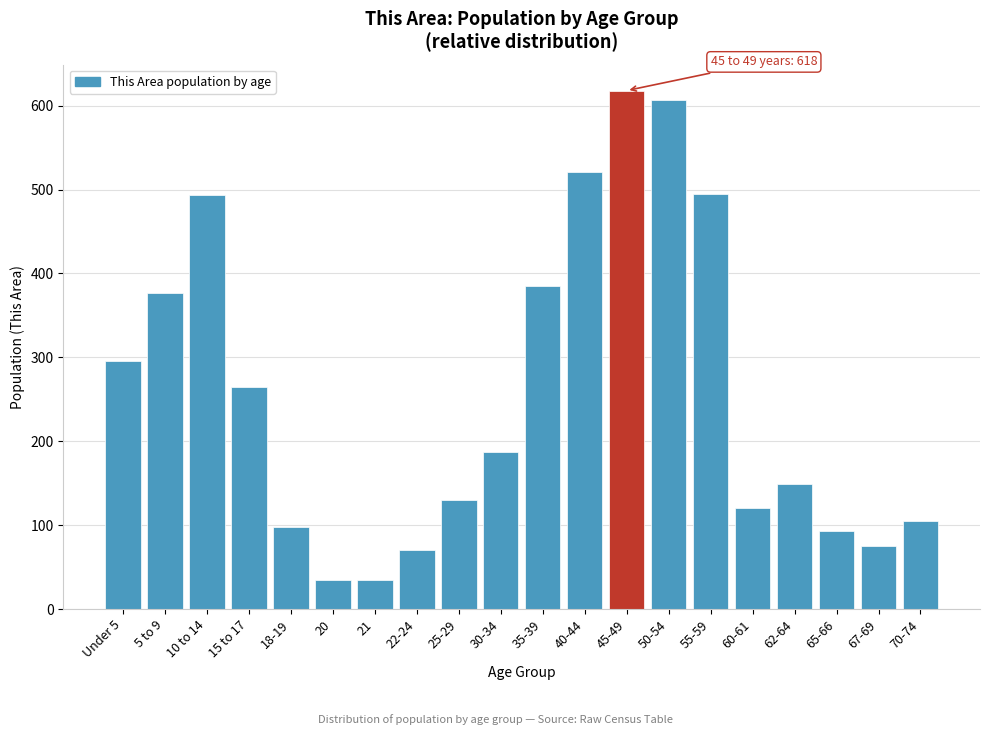

Between 22-24 and 50-54, which is larger?

50-54